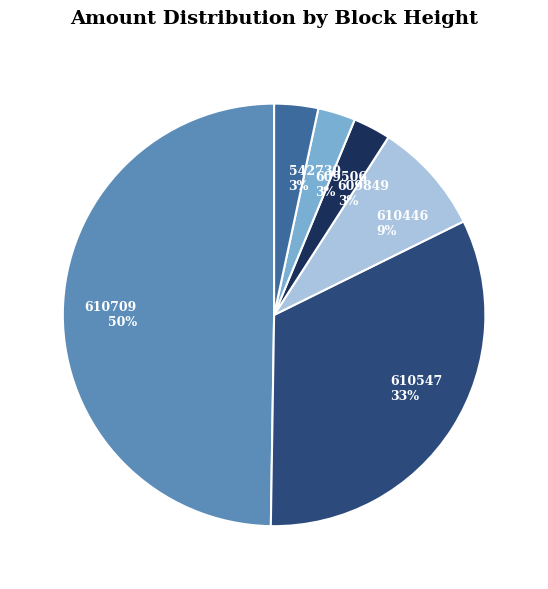

Which has a higher value, 610446 or 609506?

610446